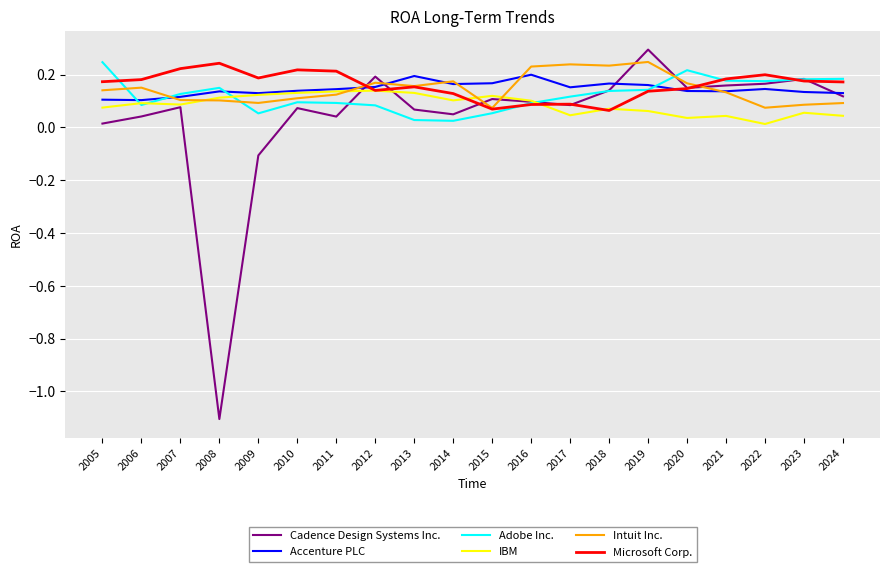

Which label corresponds to the smallest value in the chart?

2008